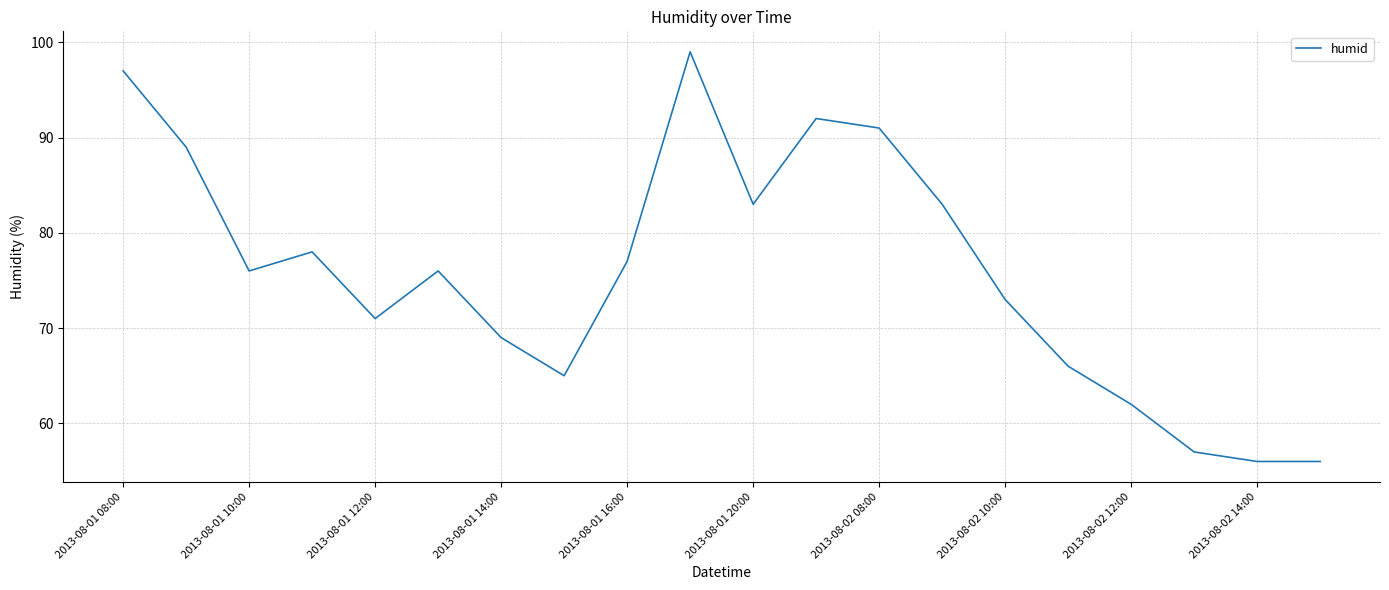

What is the difference between the maximum and minimum values?

43